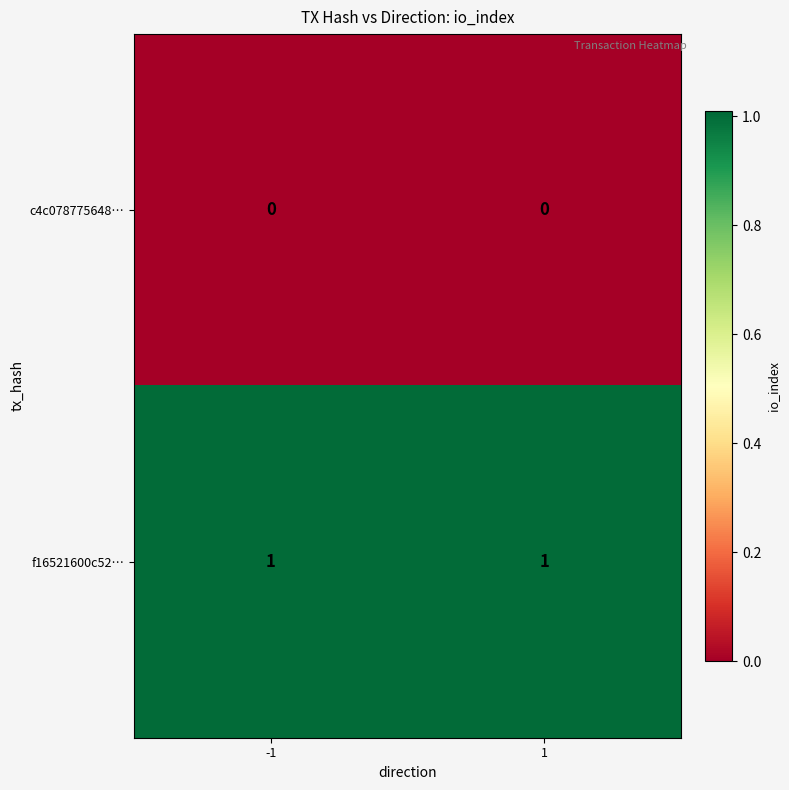

List the series in order of their overall mean, highest first.

f16521600c52…, c4c078775648…